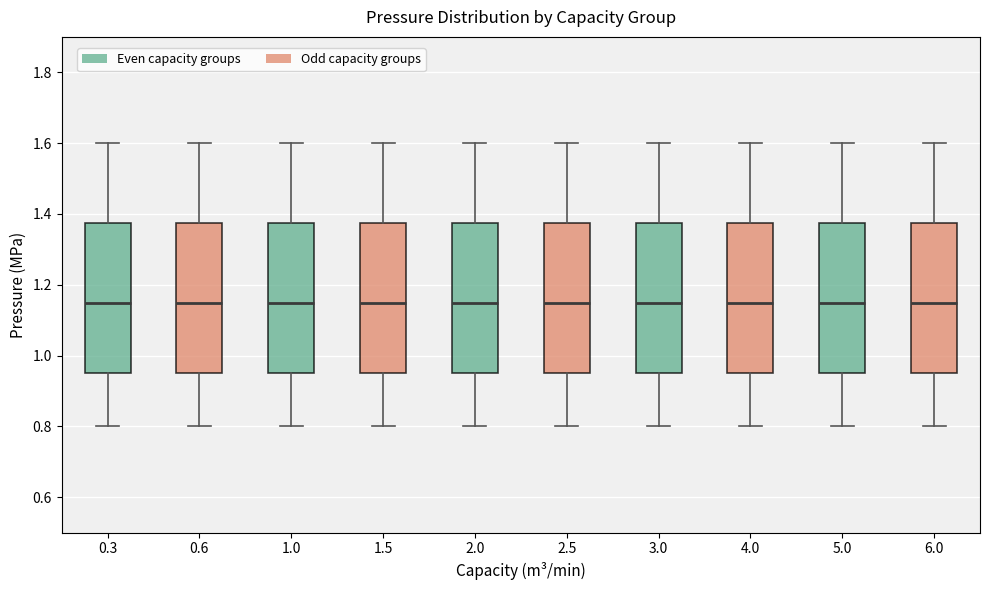

Reading left to right, read every box against the y-axis: the position of its median line, the range the box covers, and the ends of its whiskers. The values are not printed on the chart, so give them approximately, as read against the axis.

0.3: median 1.16, box 0.96 to 1.38, whiskers 0.80 to 1.60
0.6: median 1.16, box 0.96 to 1.38, whiskers 0.80 to 1.60
1.0: median 1.16, box 0.96 to 1.38, whiskers 0.80 to 1.60
1.5: median 1.16, box 0.96 to 1.38, whiskers 0.80 to 1.60
2.0: median 1.16, box 0.96 to 1.38, whiskers 0.80 to 1.60
2.5: median 1.16, box 0.96 to 1.38, whiskers 0.80 to 1.60
3.0: median 1.16, box 0.96 to 1.38, whiskers 0.80 to 1.60
4.0: median 1.16, box 0.96 to 1.38, whiskers 0.80 to 1.60
5.0: median 1.16, box 0.96 to 1.38, whiskers 0.80 to 1.60
6.0: median 1.16, box 0.96 to 1.38, whiskers 0.80 to 1.60